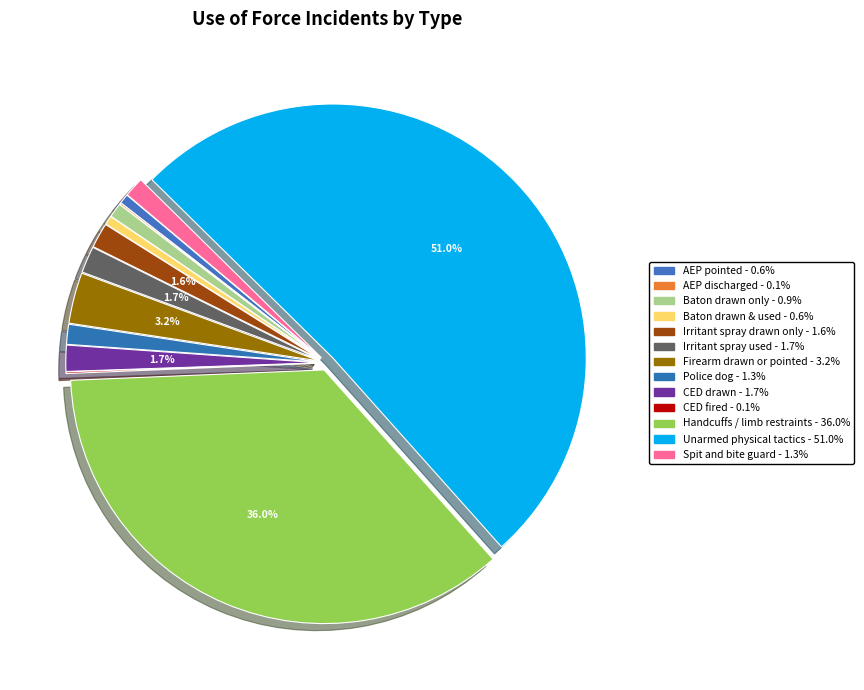

To the nearest percent, what is the difference between the largest and smallest slice percentages?

51%